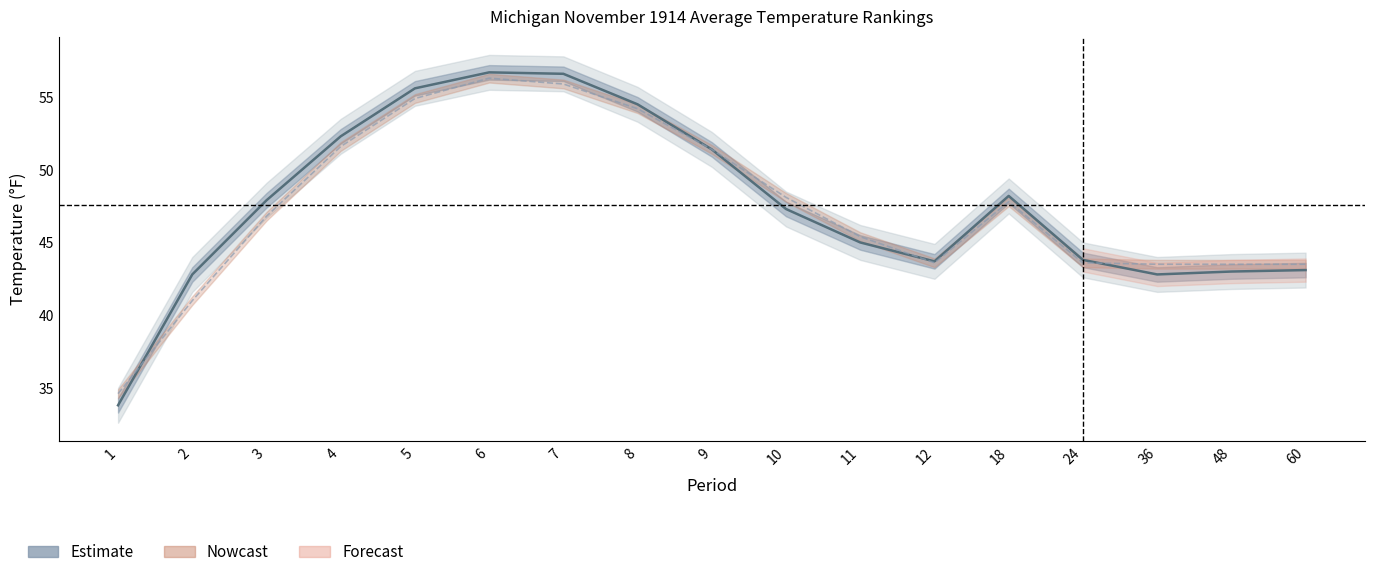

Reading right to left, what are all the values shown in this chart?

Value: 60=43.1	48=43.0	36=42.8	24=43.8	18=48.2	12=43.7	11=45.0	10=47.3	9=51.4	8=54.5	7=56.6	6=56.7	5=55.6	4=52.3	3=47.9	2=42.8	1=33.8
1901-2000 Mean: 60=43.5	48=43.5	36=43.5	24=43.6	18=47.8	12=43.6	11=45.4	10=48.1	9=51.4	8=54.2	7=55.9	6=56.3	5=54.9	4=51.6	3=46.8	2=41.0	1=34.6